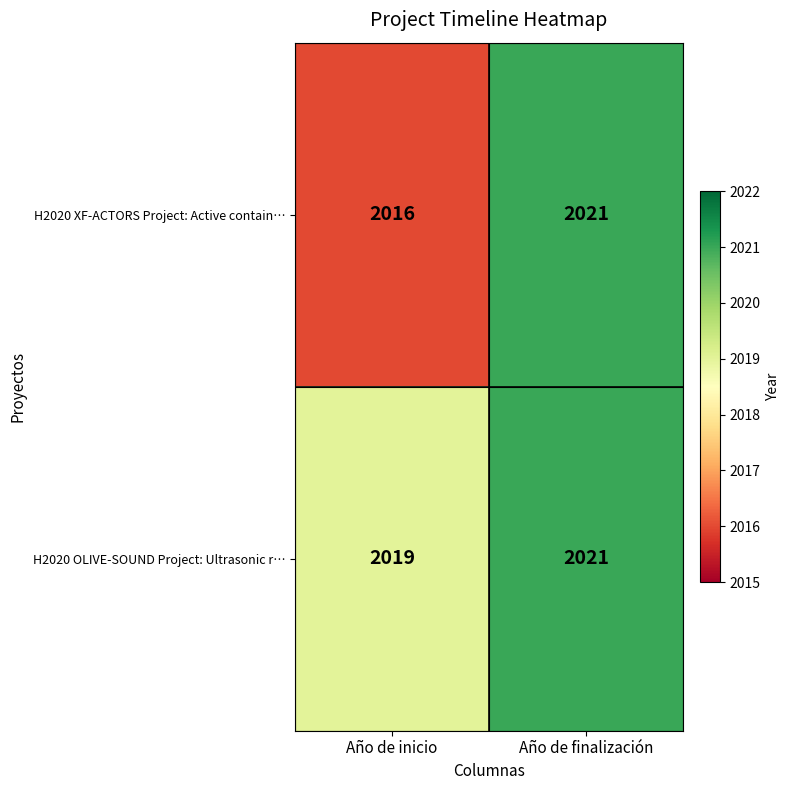

Rank the series by their average value, from highest to lowest.

H2020 OLIVE-SOUND Project: Ultrasonic r…, H2020 XF-ACTORS Project: Active contain…